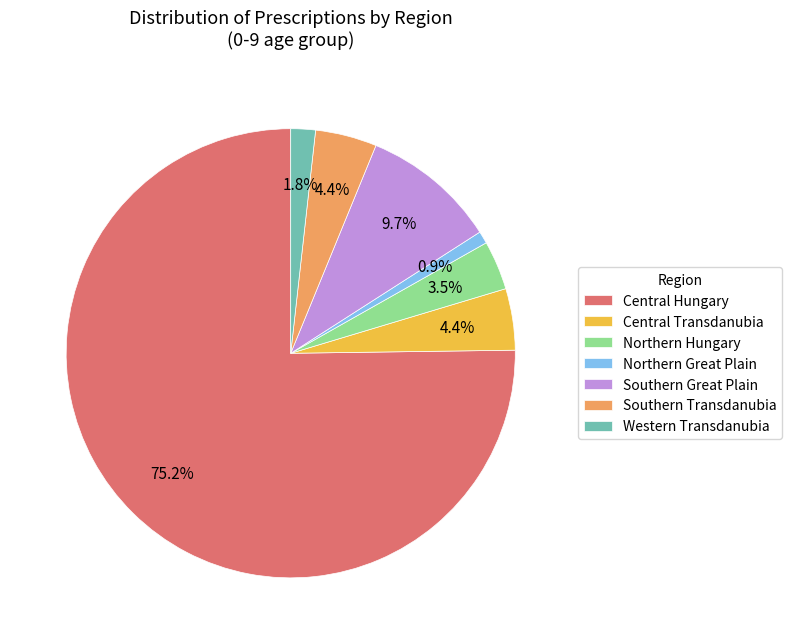

To the nearest percent, what is the combined percentage of Western Transdanubia and Southern Transdanubia?

6%